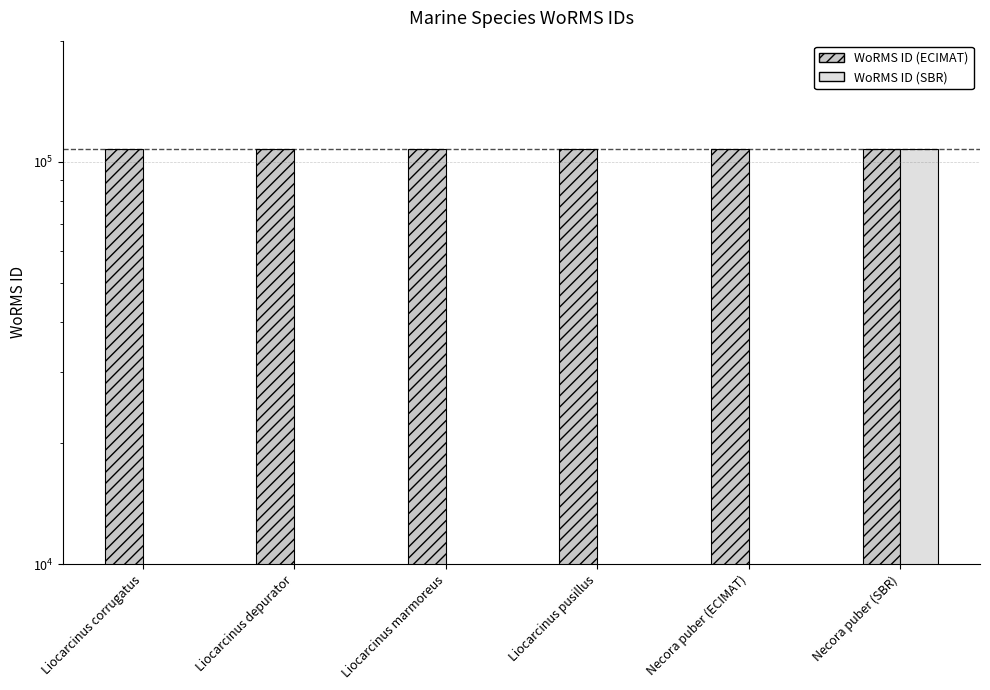

The WoRMS ID (ECIMAT) series shows 67597 at Necora puber (SBR). True or false?

False